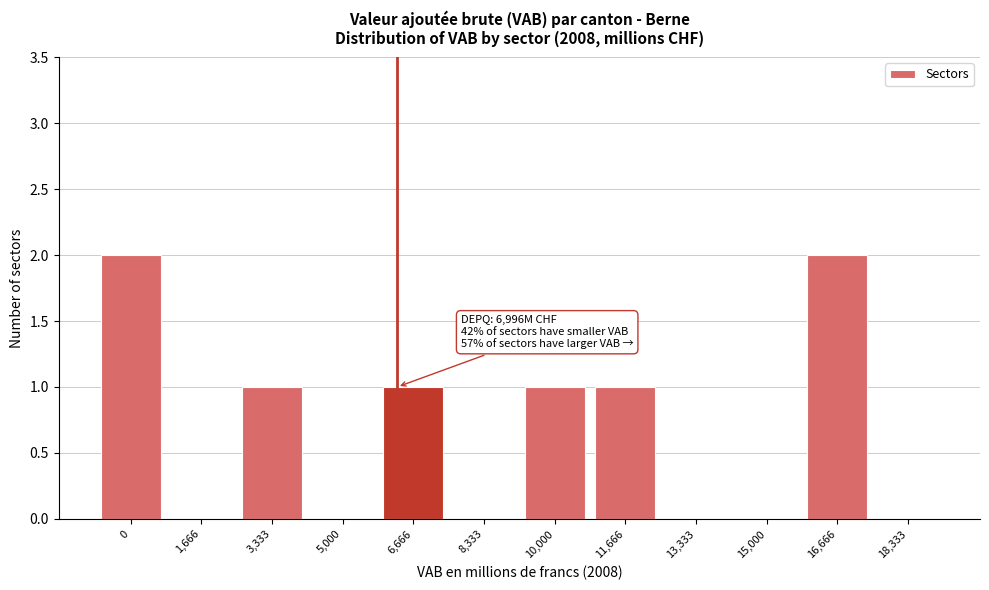

Reading left to right, list all the values displayed in this chart.

0=2	1,666=0	3,333=1	5,000=0	6,666=1	8,333=0	10,000=1	11,666=1	13,333=0	15,000=0	16,666=2	18,333=0